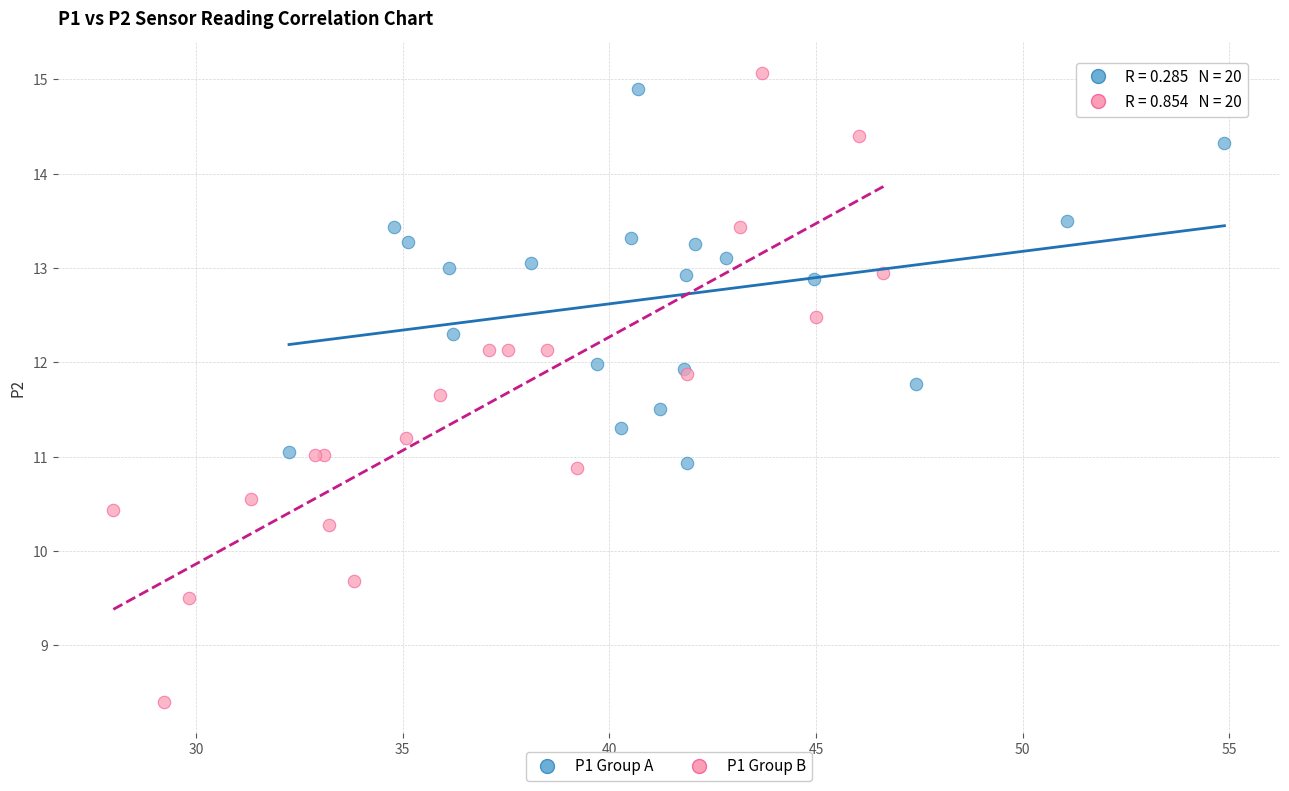

What are all the series names shown in the legend?

P1 Group A, P1 Group B